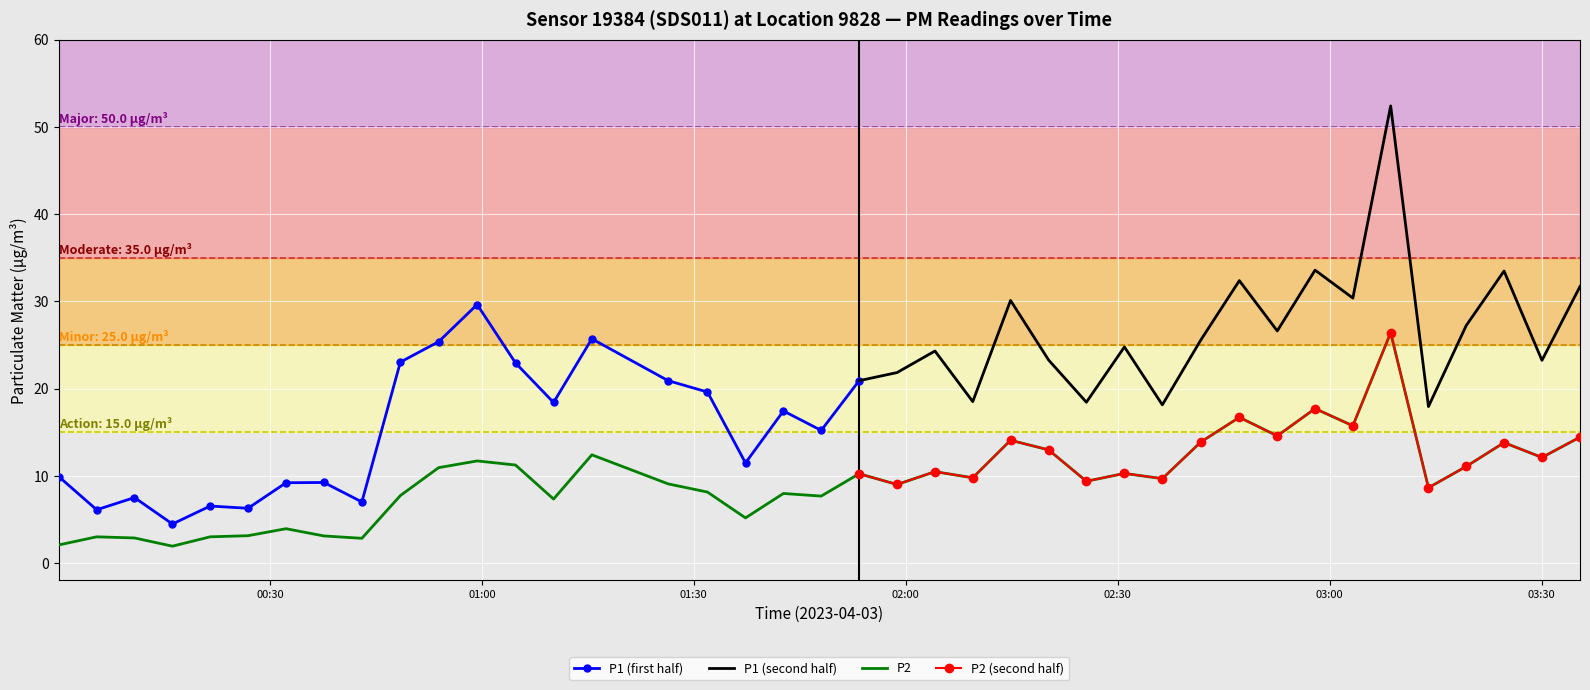

What is the maximum value for P2?

26.4